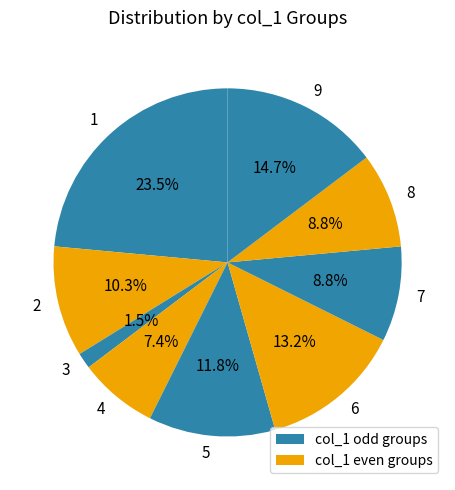

What is the total percentage of 8 and 3?

10.3%